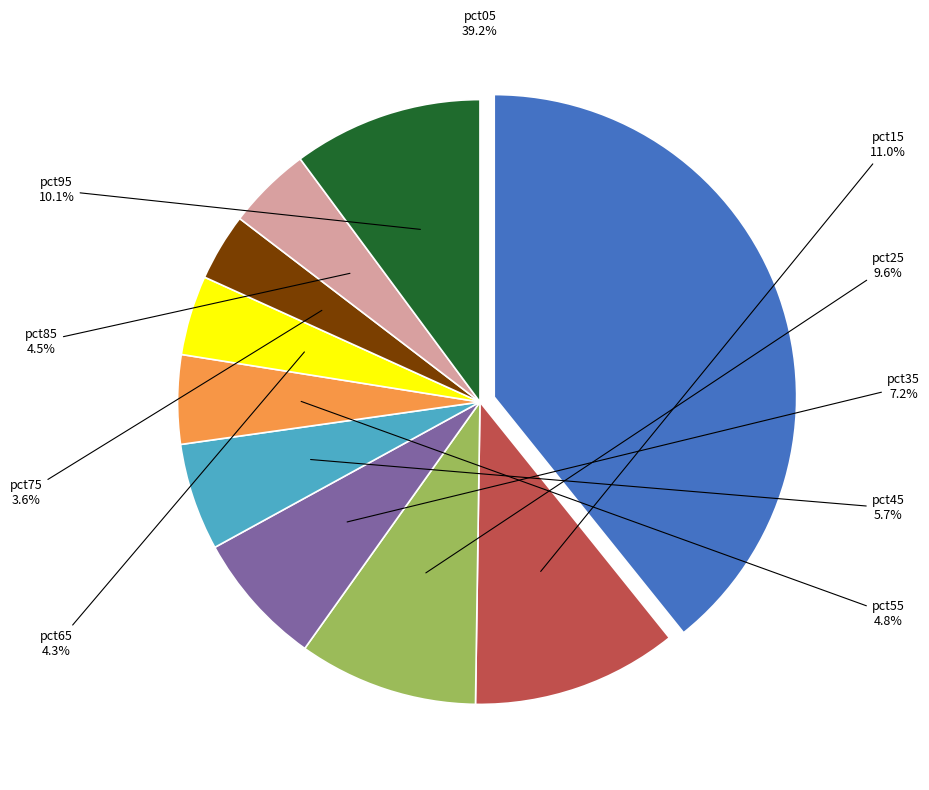

Is there a majority slice in this chart?

No